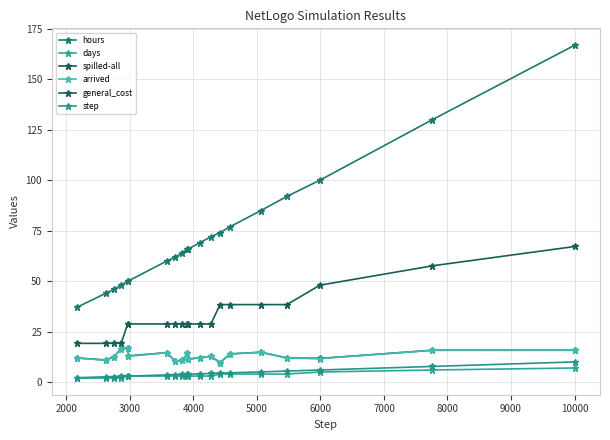

How many categories are shown in the chart?

20